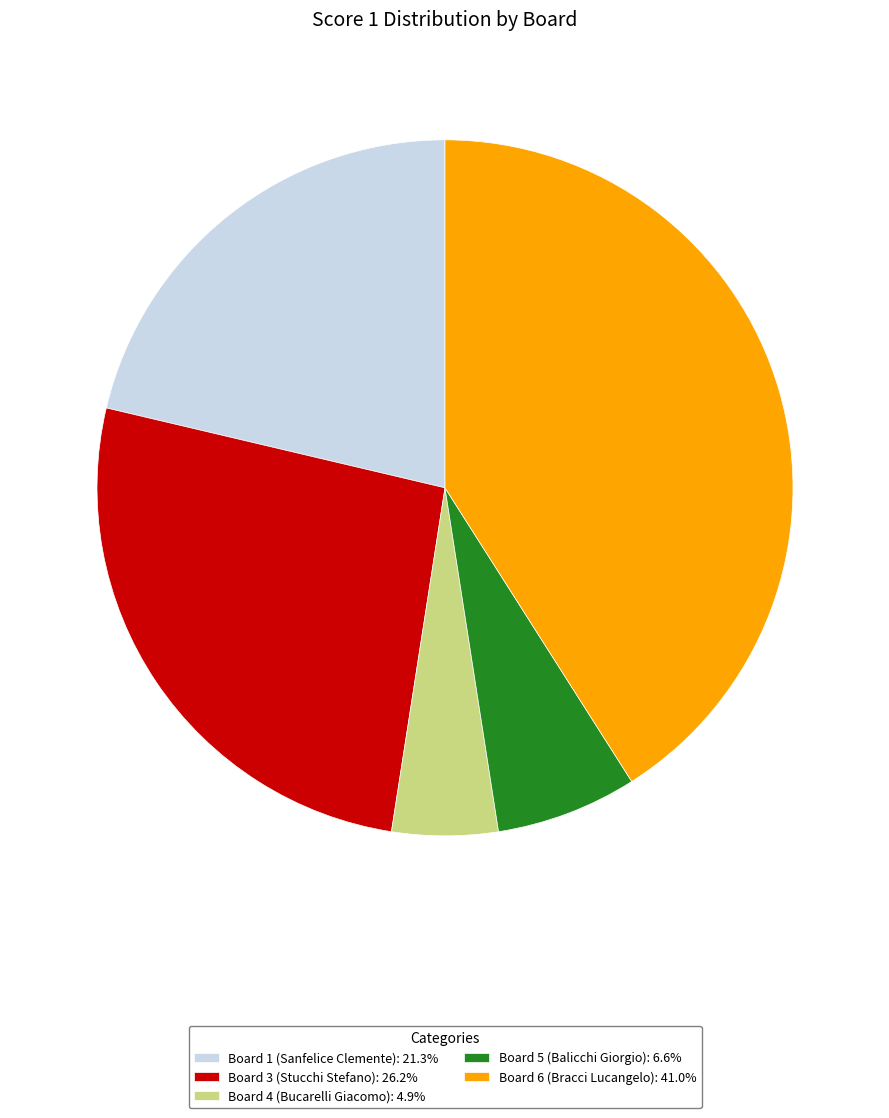

Is there a majority slice in this chart?

No